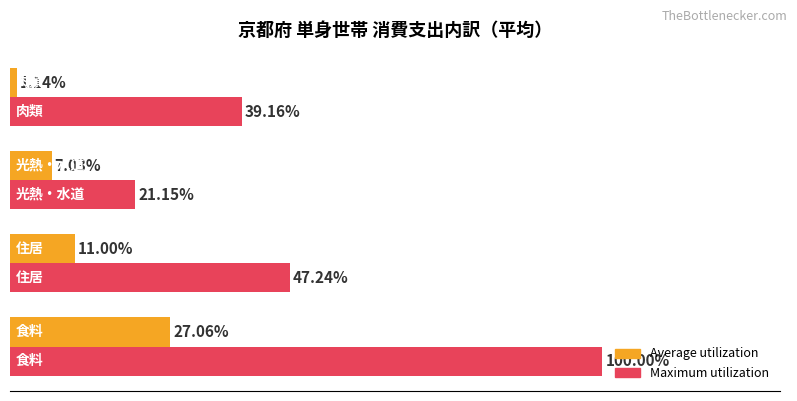

Which series has the widest spread of values?

Maximum utilization